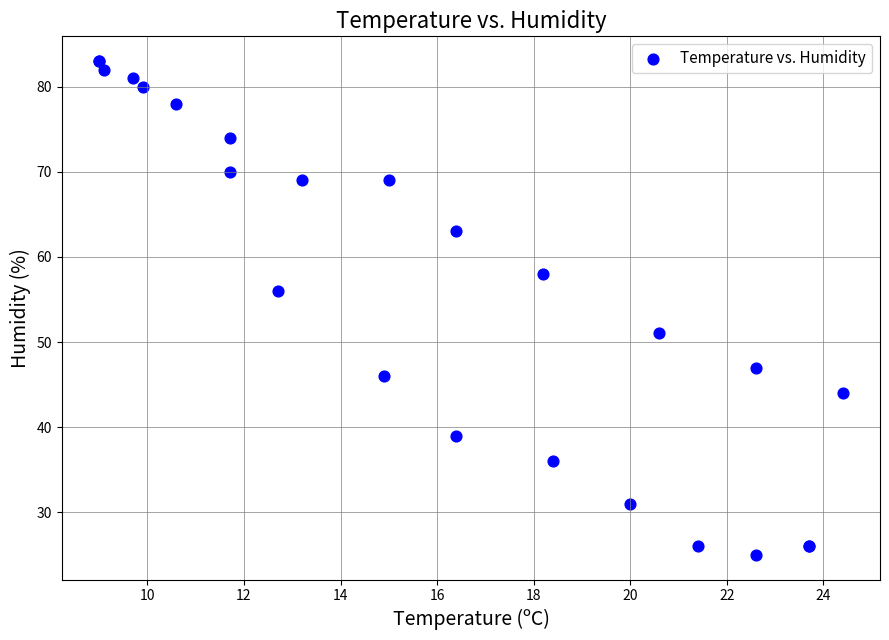

What Y value in the scatter plot is closest to 54?

56